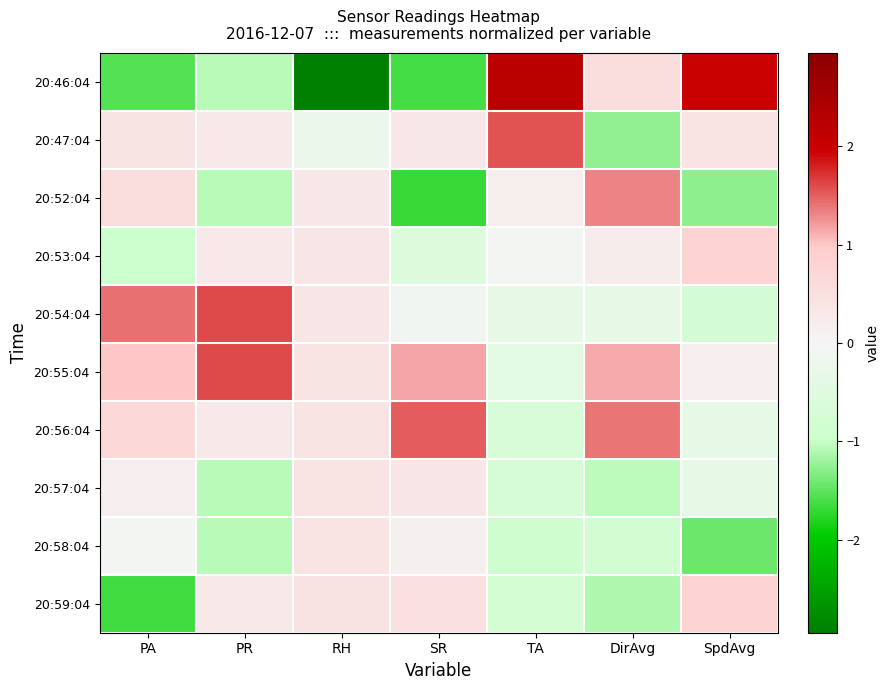

Reading right to left, what are all the values shown in this chart?

20:46:04: SpdAvg=2.0	DirAvg=0.5	TA=2.2	SR=-1.6	RH=-2.9	PR=-1.1	PA=-1.6
20:47:04: SpdAvg=0.4	DirAvg=-1.3	TA=1.6	SR=0.3	RH=-0.2	PR=0.3	PA=0.4
20:52:04: SpdAvg=-1.3	DirAvg=1.3	TA=0.2	SR=-1.7	RH=0.3	PR=-1.1	PA=0.6
20:53:04: SpdAvg=0.8	DirAvg=0.2	TA=-0.0	SR=-0.6	RH=0.4	PR=0.3	PA=-0.9
20:54:04: SpdAvg=-0.8	DirAvg=-0.3	TA=-0.3	SR=-0.1	RH=0.4	PR=1.6	PA=1.4
20:55:04: SpdAvg=0.2	DirAvg=1.1	TA=-0.5	SR=1.2	RH=0.4	PR=1.6	PA=1.0
20:56:04: SpdAvg=-0.4	DirAvg=1.4	TA=-0.7	SR=1.5	RH=0.4	PR=0.3	PA=0.7
20:57:04: SpdAvg=-0.3	DirAvg=-1.1	TA=-0.7	SR=0.3	RH=0.4	PR=-1.1	PA=0.2
20:58:04: SpdAvg=-1.4	DirAvg=-0.8	TA=-0.9	SR=0.1	RH=0.4	PR=-1.1	PA=-0.1
20:59:04: SpdAvg=0.8	DirAvg=-1.1	TA=-0.8	SR=0.5	RH=0.4	PR=0.3	PA=-1.7